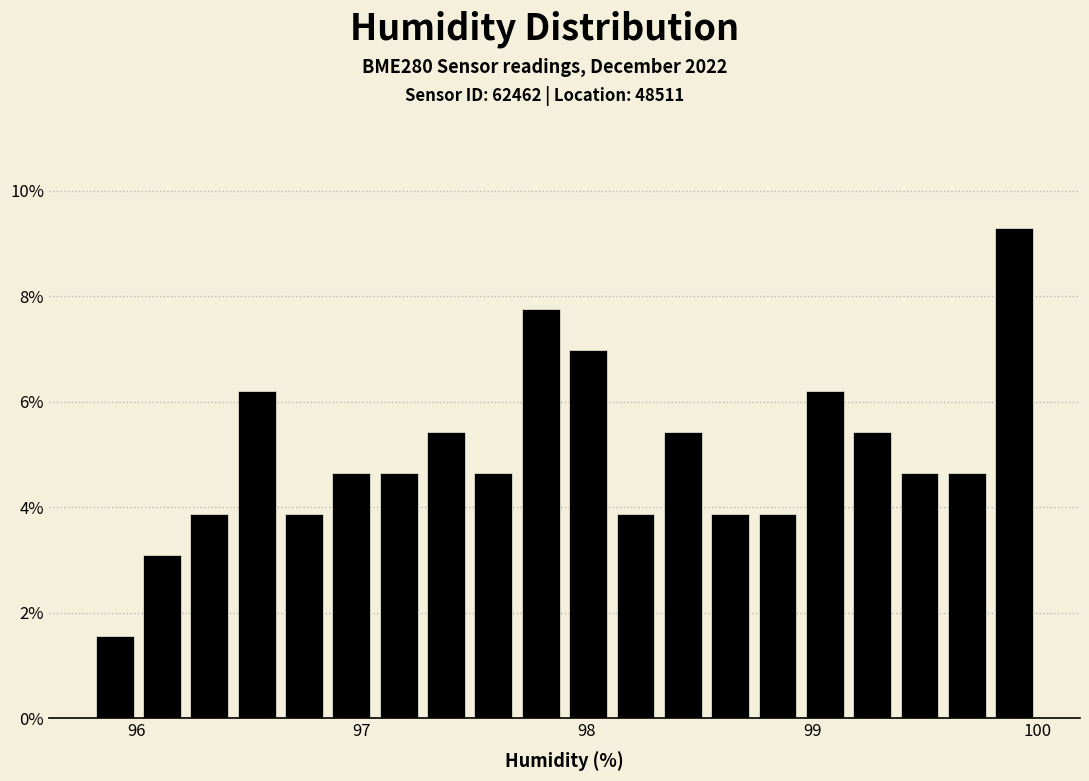

Read against the x-axis, roughly where is the centre of the tallest bar?

99.9